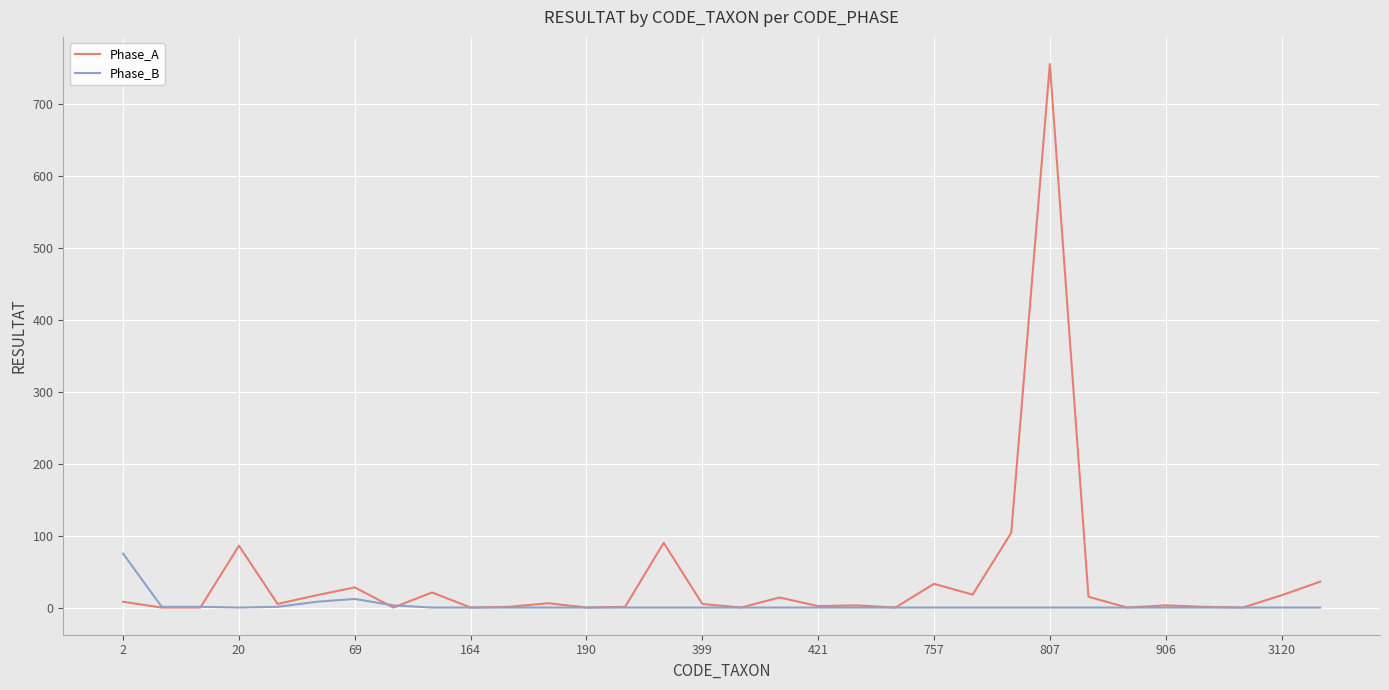

What is the maximum value for Phase_B?

75